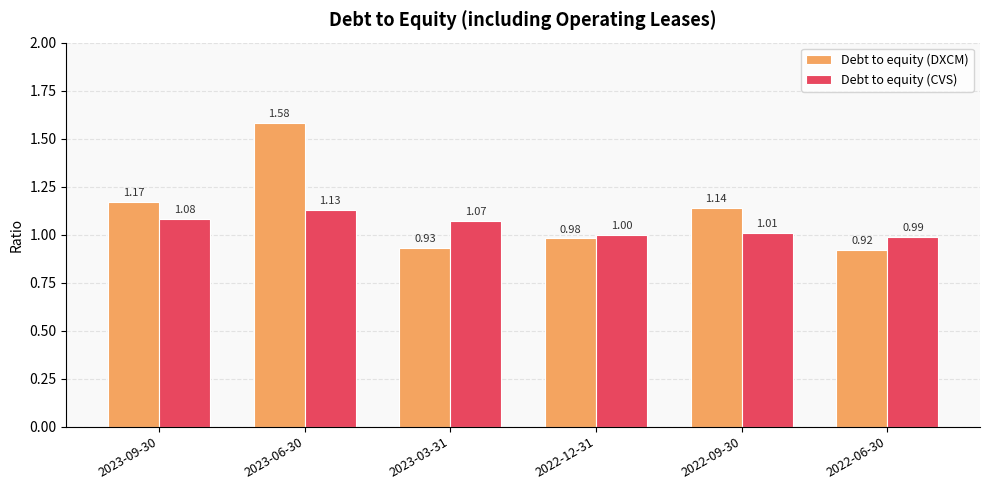

Rank the series at 2023-06-30 from lowest to highest value.

Debt to equity (CVS), Debt to equity (DXCM)